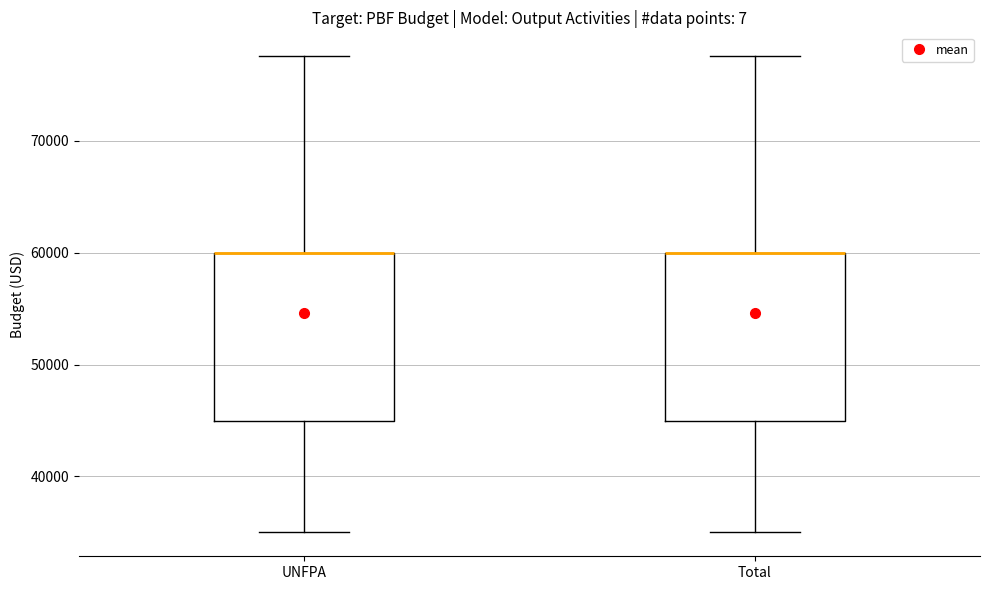

Reading left to right, transcribe this box plot: for each box, give where its median line is, the range the box spans, and where its two whiskers end, as read against the y-axis. The values are not printed on the chart, so give them approximately, as read against the axis.

UNFPA: median 60000 (drawn on the box's upper edge), box 45000 to 60000, whiskers 35000 to 78000
Total: median 60000 (drawn on the box's upper edge), box 45000 to 60000, whiskers 35000 to 78000